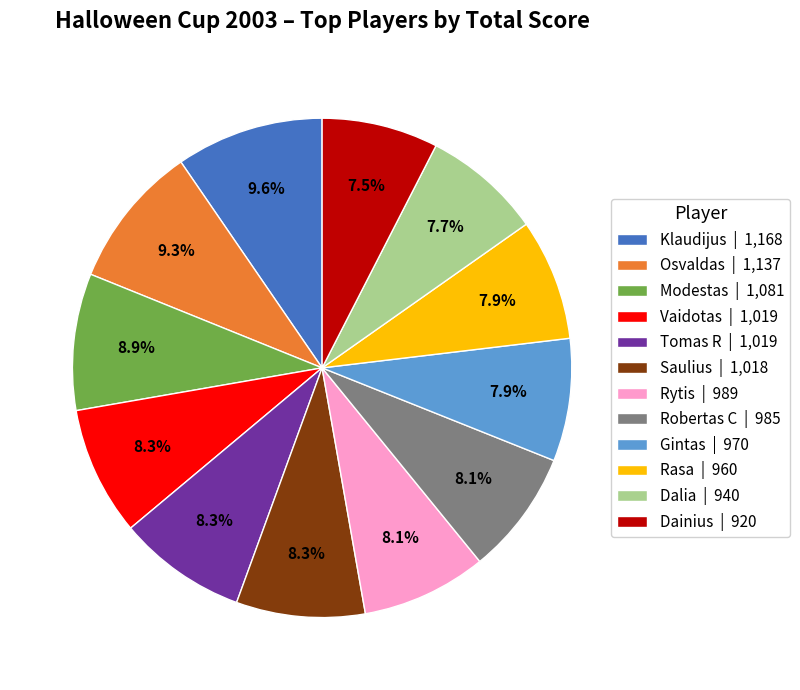

Is Tomas R | 1,019 the majority of the pie?

No